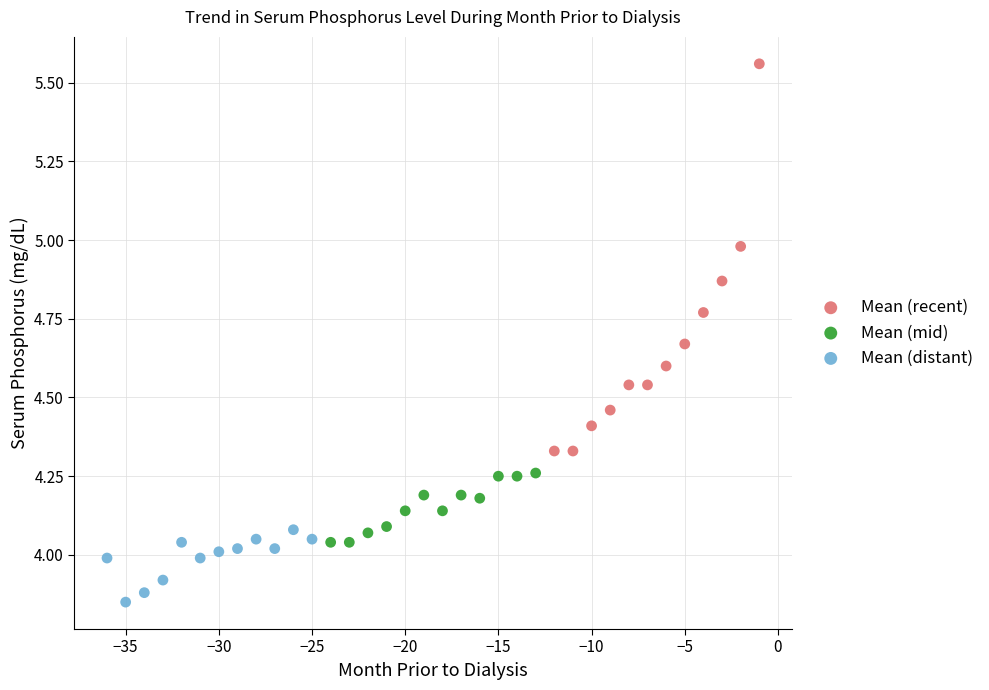

Which series has the largest Y range (max minus min)?

Mean (recent)